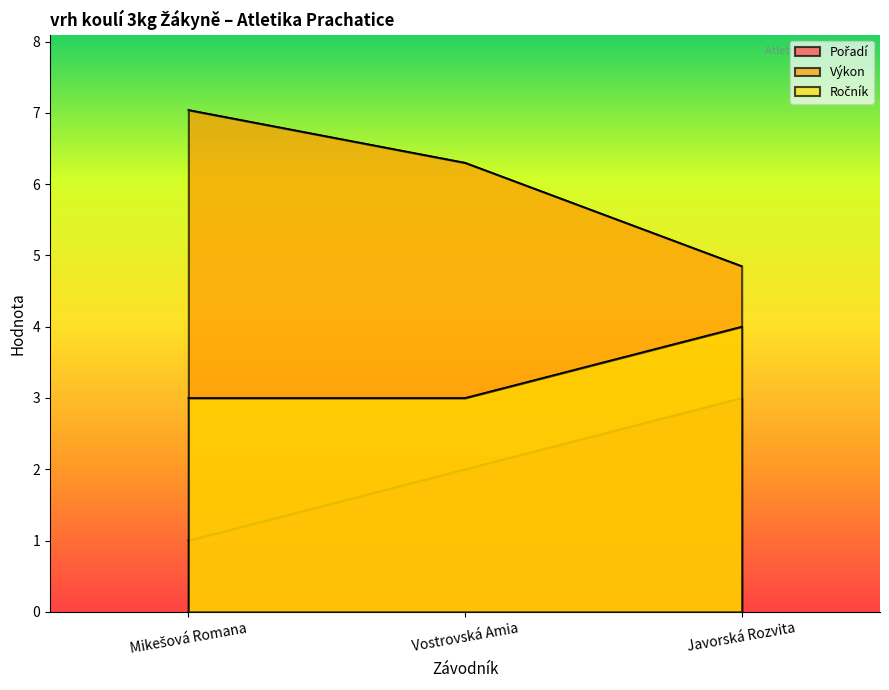

Reading right to left, transcribe all the data shown in this chart.

Pořadí: 3.0	2.0	1.0
Výkon: 4.8	6.3	7.0
Ročník: 4.0	3.0	3.0